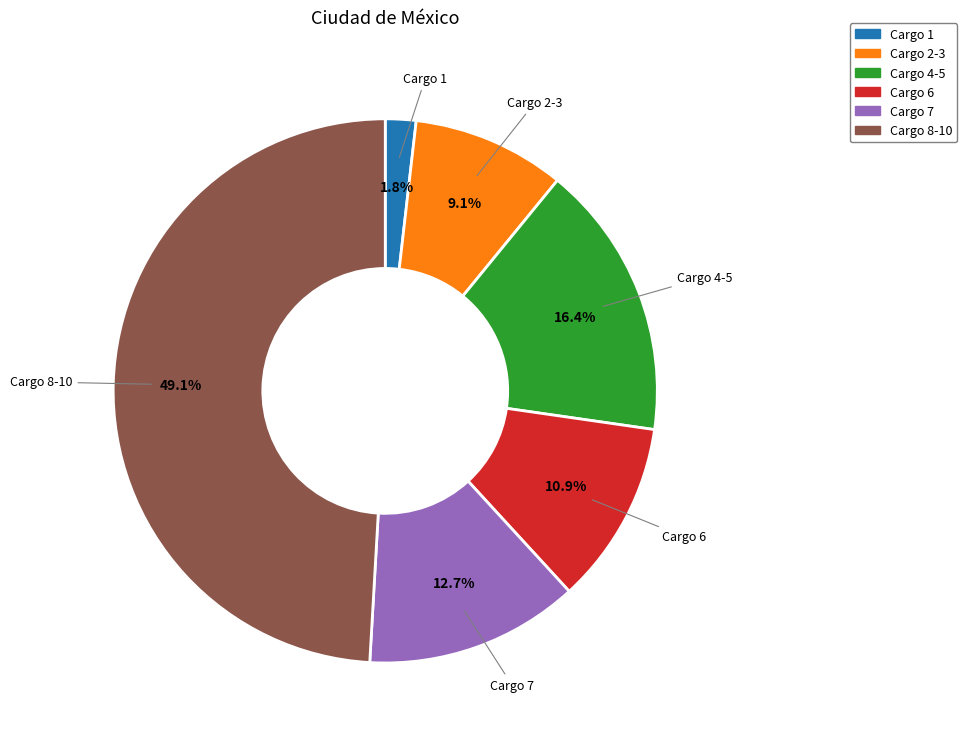

Does any single category account for the majority?

No